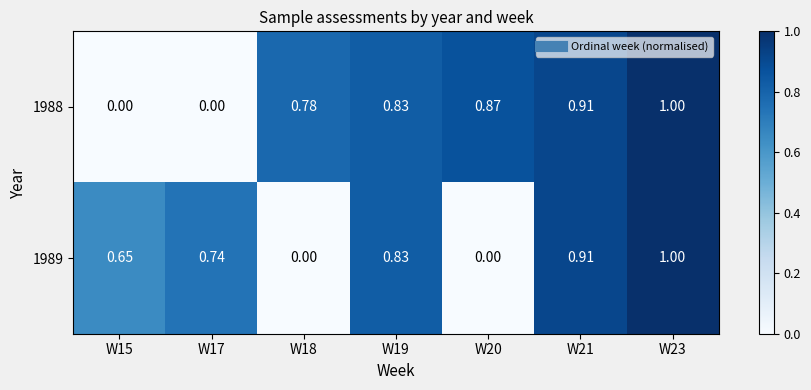

Rank the series by their average value, from highest to lowest.

1988, 1989